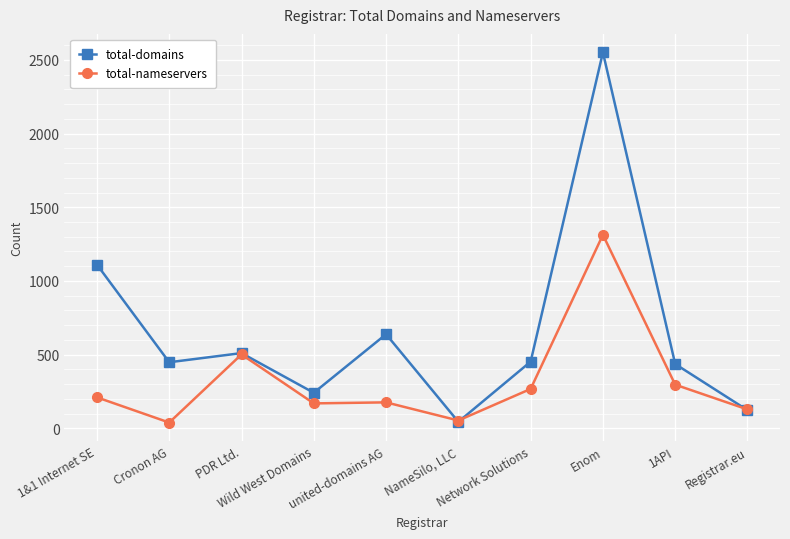

Which series has the largest range (max minus min)?

total-domains